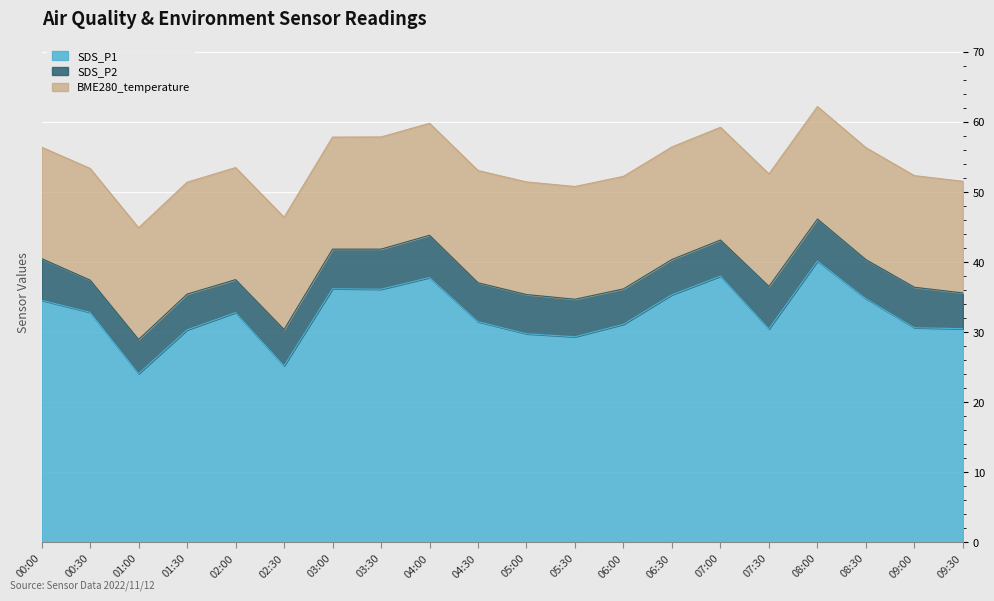

What is the difference between the second highest and second lowest values in the SDS_P2 series?

1.3